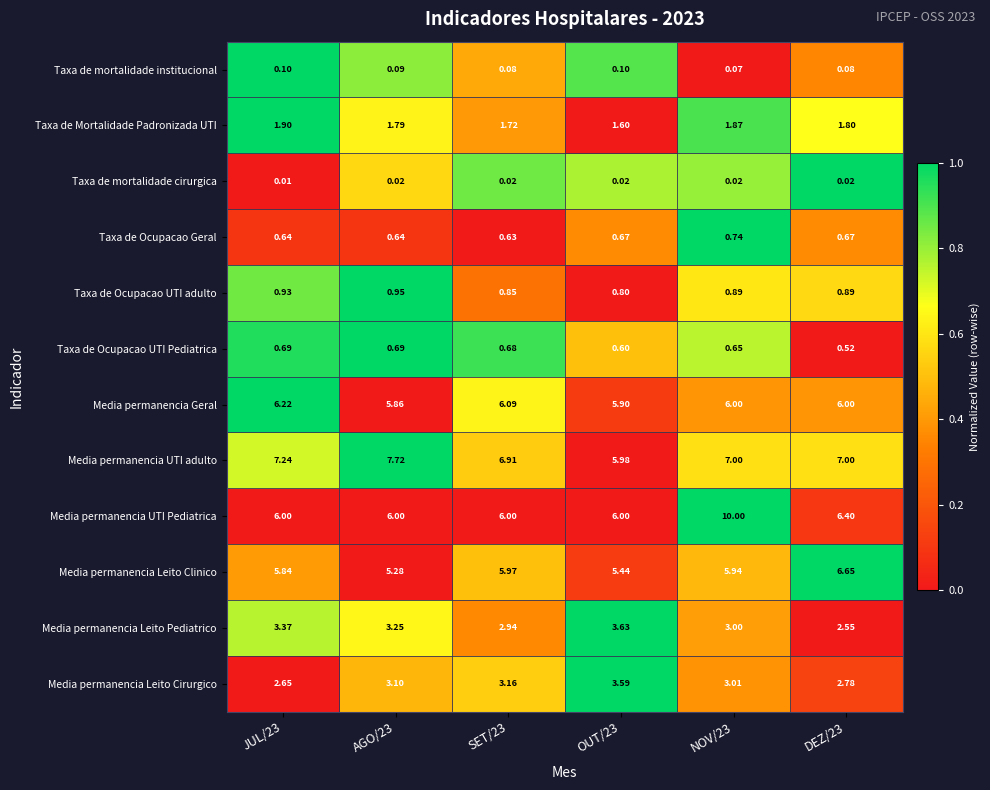

Rank the series at DEZ/23 from highest to lowest value.

Media permanencia UTI adulto, Media permanencia Leito Clinico, Media permanencia UTI Pediatrica, Media permanencia Geral, Media permanencia Leito Cirurgico, Media permanencia Leito Pediatrico, Taxa de Mortalidade Padronizada UTI, Taxa de Ocupacao UTI adulto, Taxa de Ocupacao Geral, Taxa de Ocupacao UTI Pediatrica, Taxa de mortalidade institucional, Taxa de mortalidade cirurgica